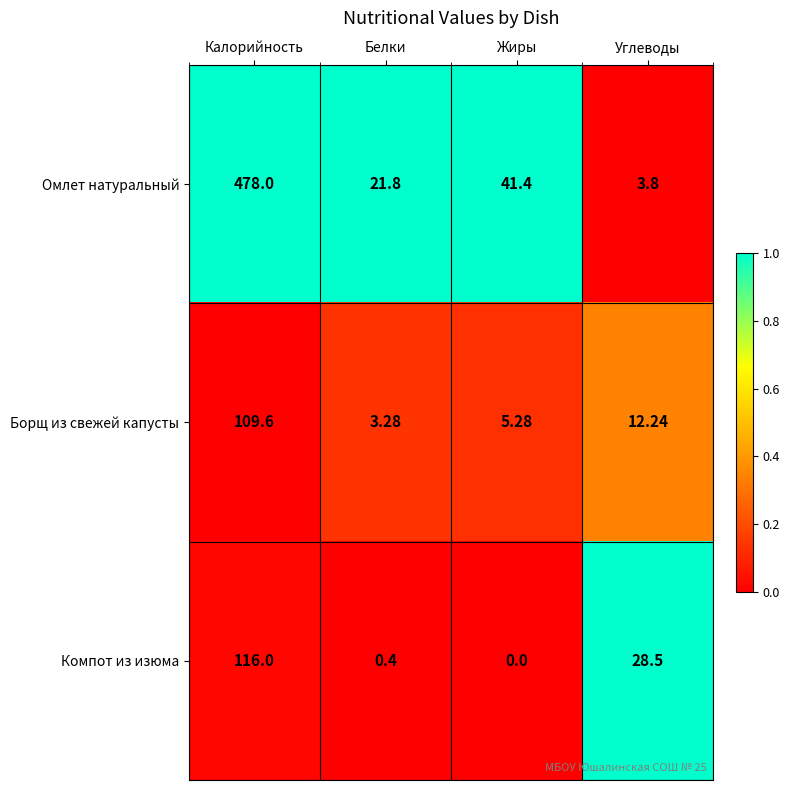

Which category has the highest value across all series?

Калорийность